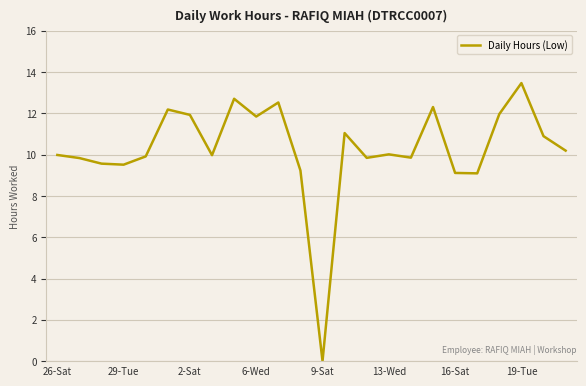

What is the maximum value shown in the chart?

13.5